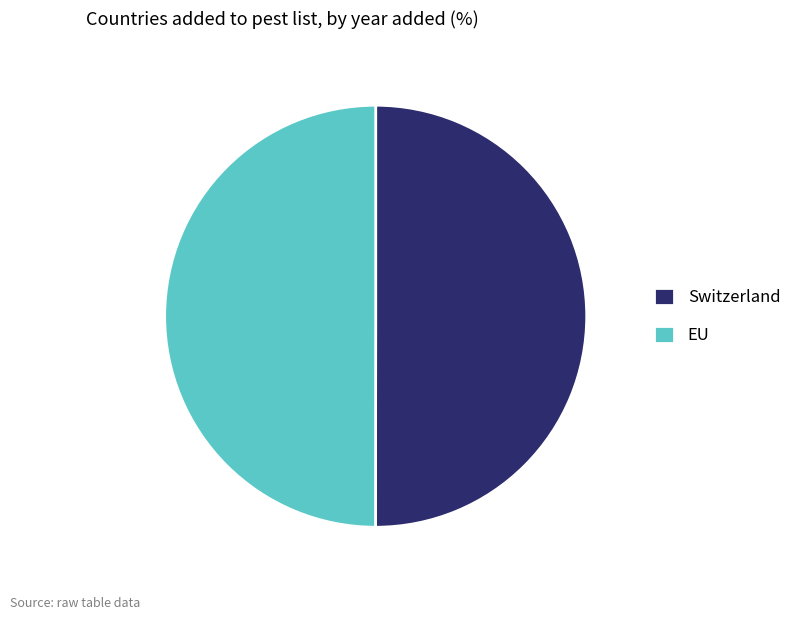

Is it true that EU is 50% of the pie?

True